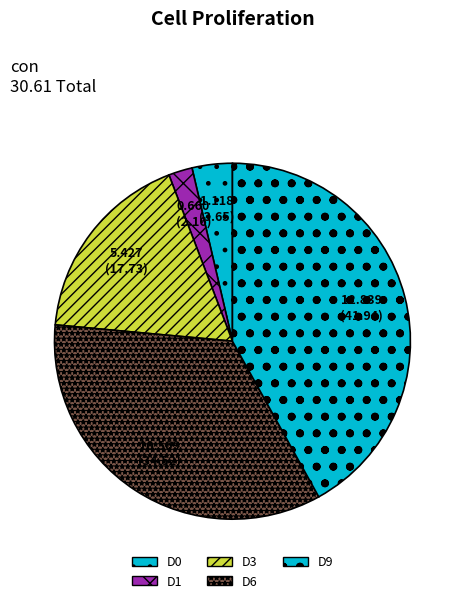

Rank the categories by value from highest to lowest.

D9, D6, D3, D0, D1